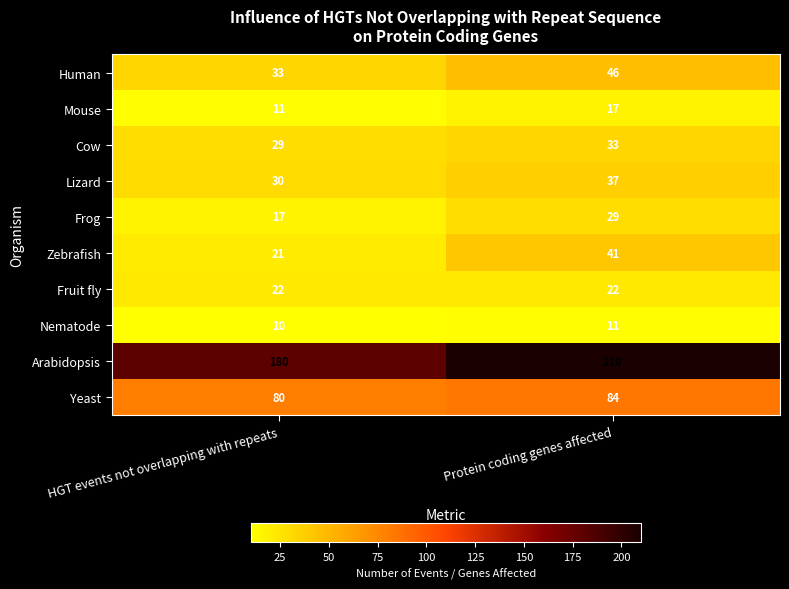

List the series in order of their peak value, highest first.

Arabidopsis, Yeast, Human, Zebrafish, Lizard, Cow, Frog, Fruit fly, Mouse, Nematode